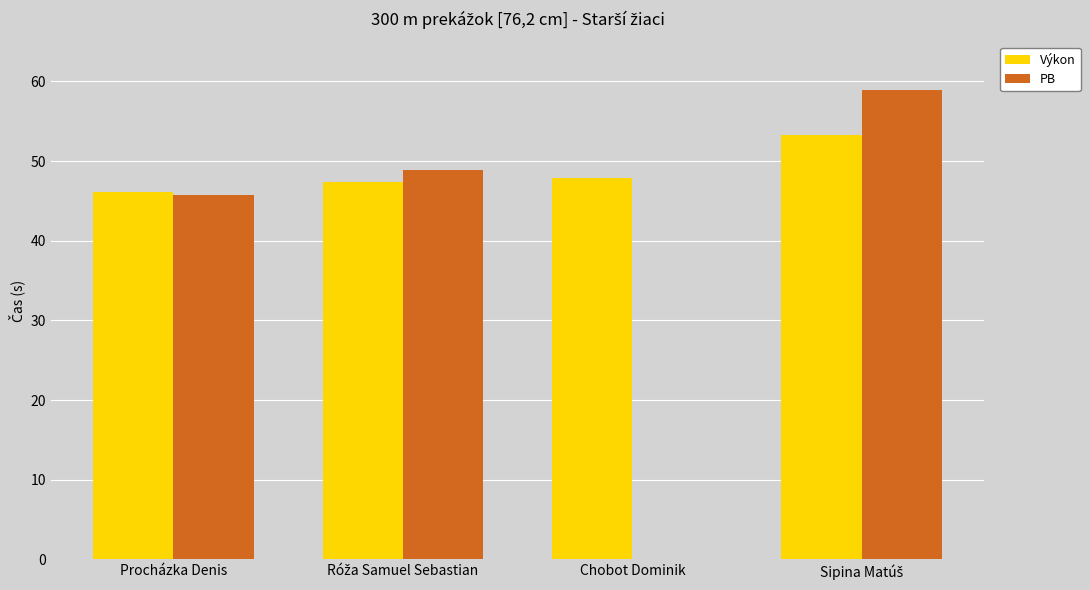

Is it true that Výkon equals 81.6 at Procházka Denis?

False